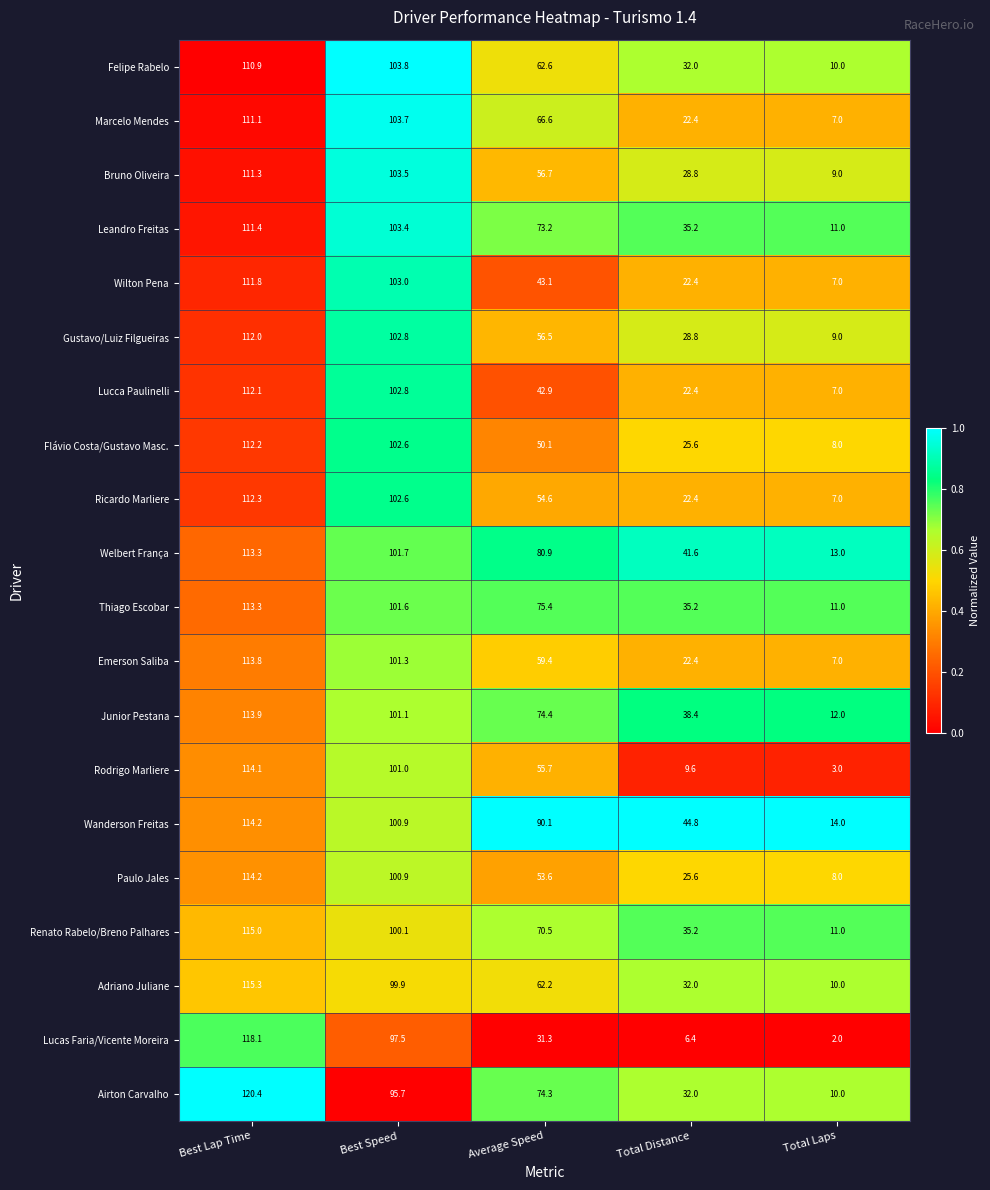

Where does the Thiago Escobar series first go above 75?

Best Lap Time